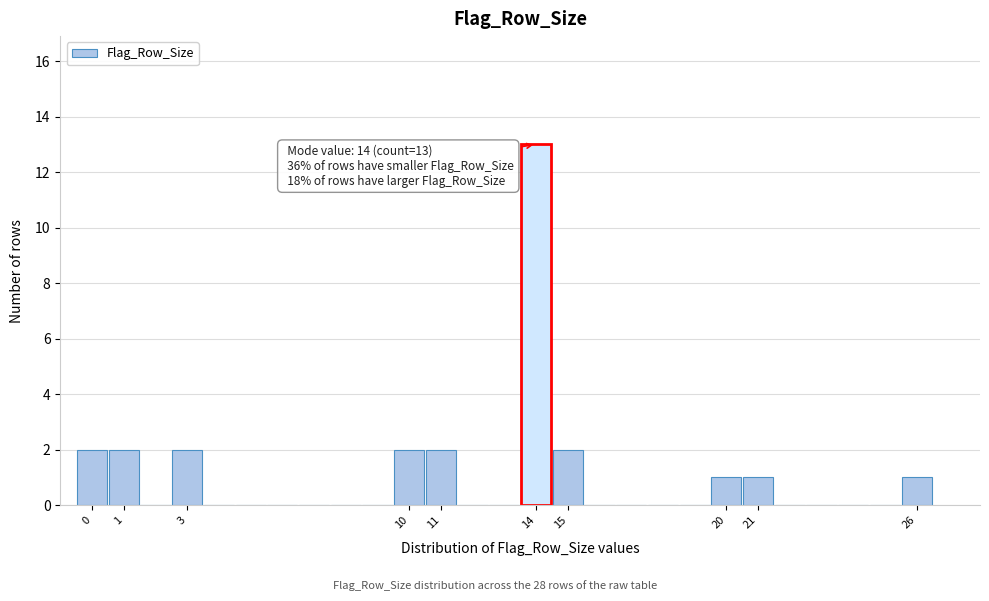

Which range on the x-axis has the tallest bar?

13.5 to 14.5